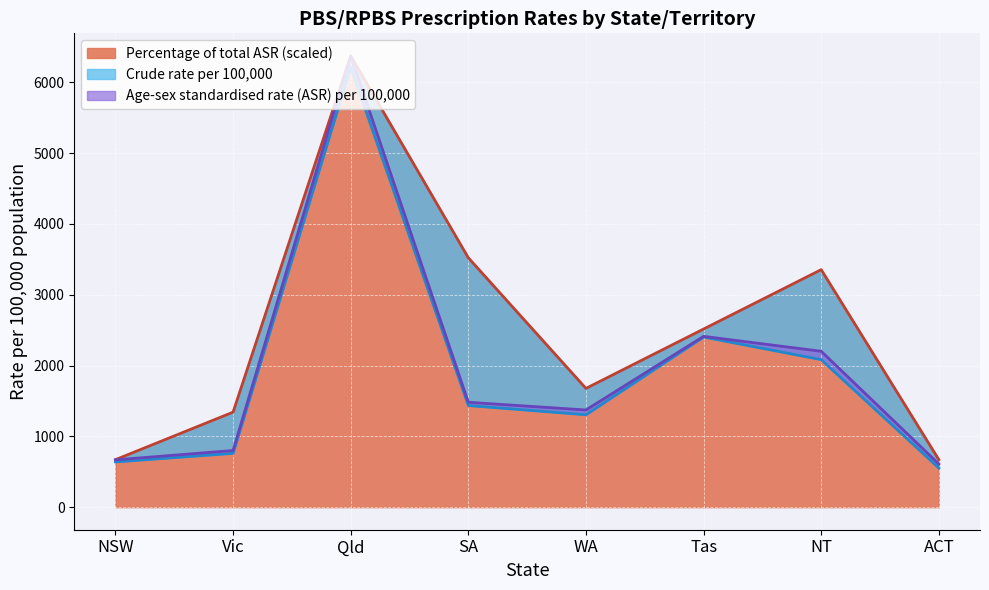

Where does the Crude rate per 100,000 series first go above 1435?

Qld